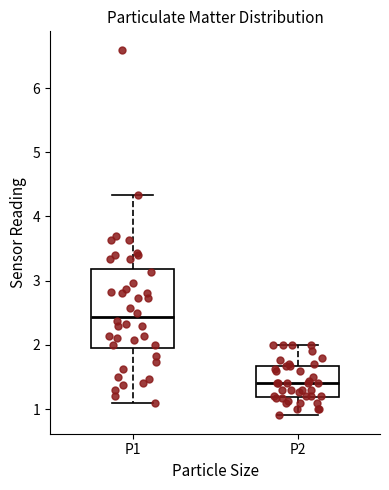

Where does the median line of the box for P1 sit on the y-axis? The values are not printed on the chart, so give them approximately, as read against the axis.

2.4